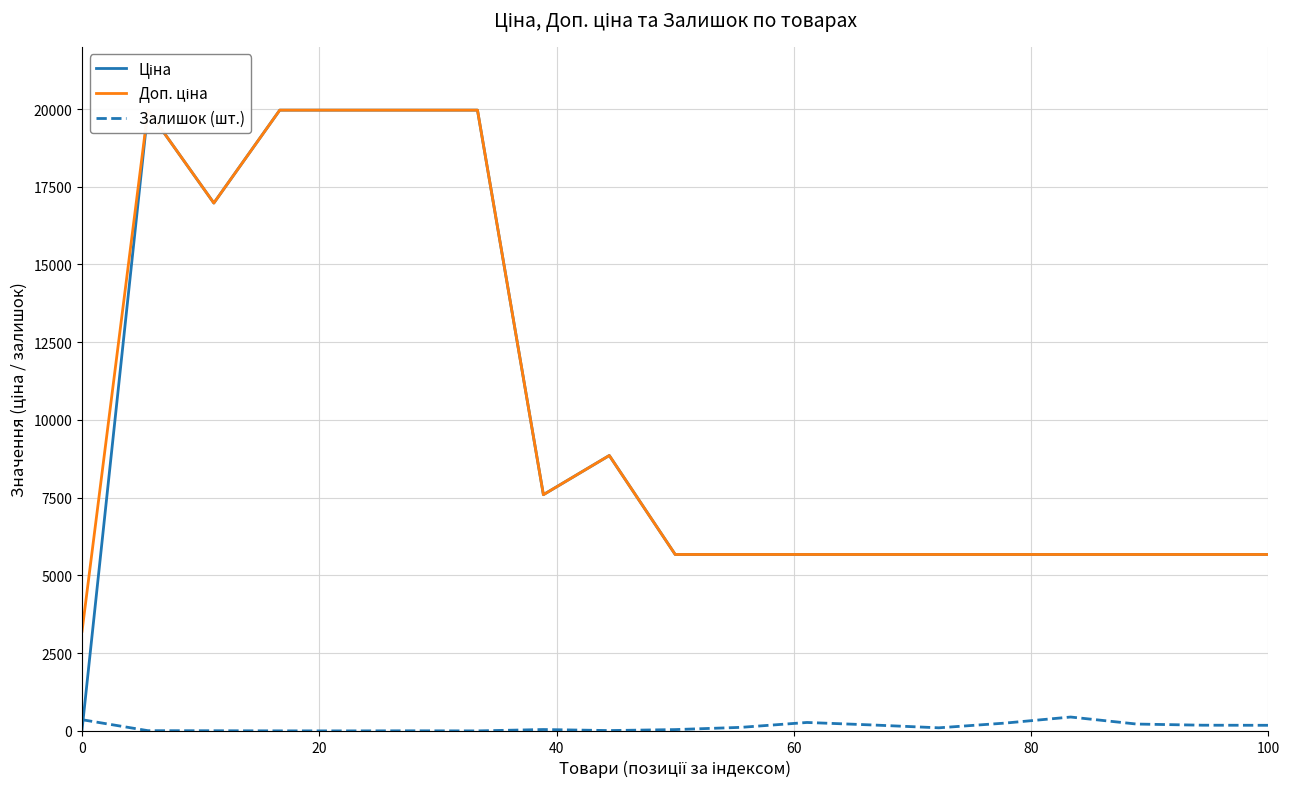

Reading right to left, extract all data points from this chart.

Ціна: 5673.8	5673.8	5673.8	5673.8	5673.8	5673.8	5673.8	5673.8	5673.8	5673.8	8856.7	7596.5	19964.2	19964.2	19964.2	19964.2	16976.3	19964.2	32.0
Доп. ціна: 5673.8	5673.8	5673.8	5673.8	5673.8	5673.8	5673.8	5673.8	5673.8	5673.8	8856.7	7596.5	19964.2	19964.2	19964.2	19964.2	16976.3	19964.2	3205.0
Залишок (шт.): 180.0	183.0	220.0	446.0	250.0	99.0	190.0	271.0	114.0	42.0	11.0	44.0	0.0	3.0	0.0	1.0	5.0	7.0	360.0